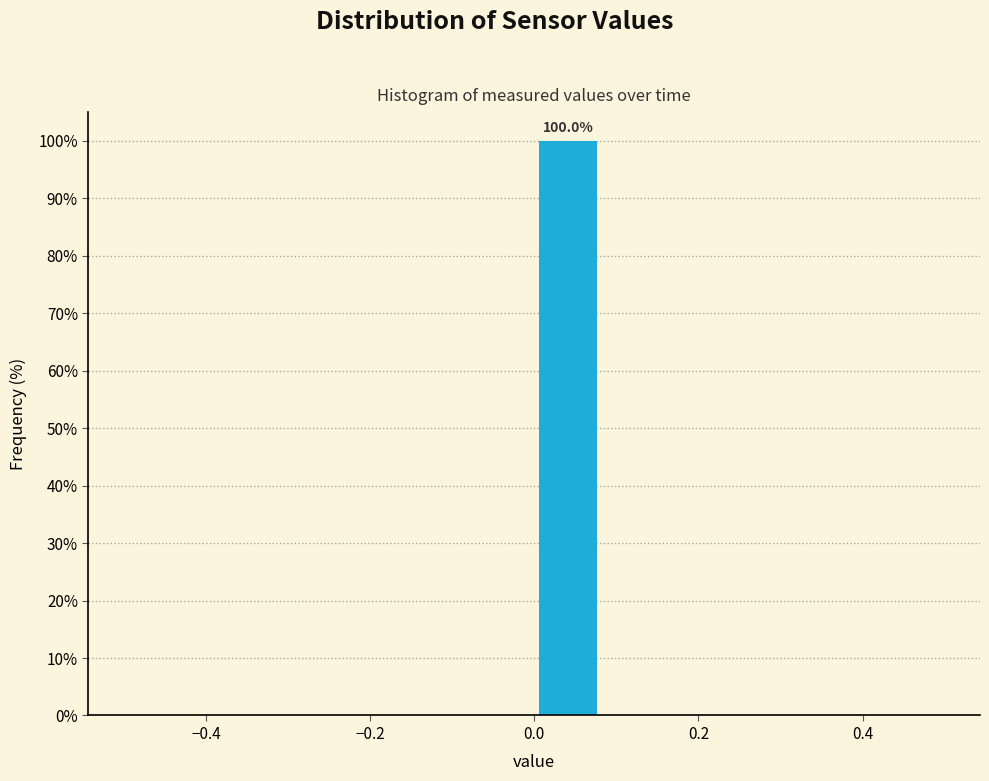

Over which range of the x-axis is the bar tallest?

0.00 to 0.08